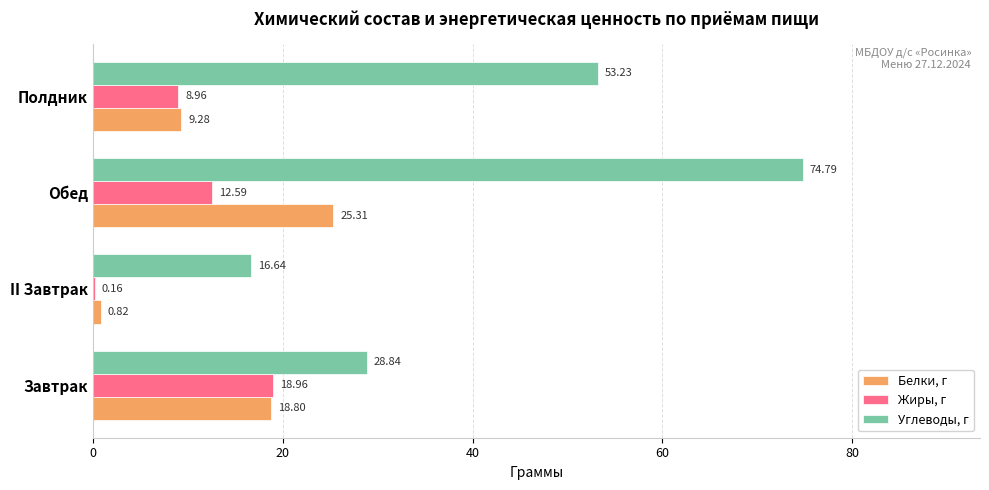

Is the value of Белки, г at Обед greater than the value of Углеводы, г at Полдник?

No